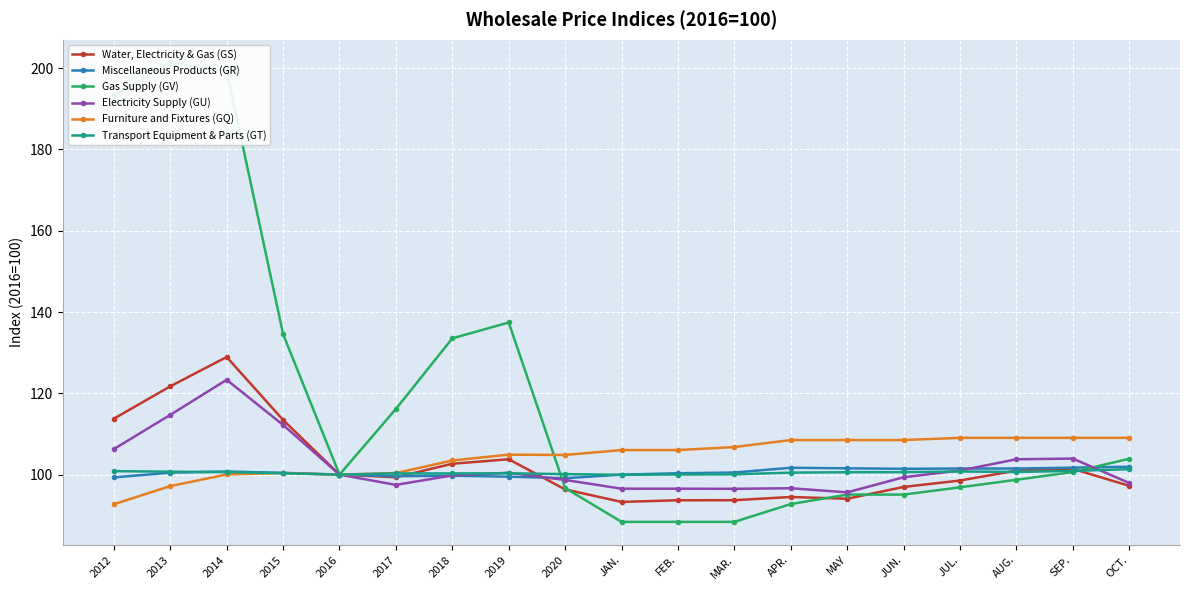

What is the sum of all Water, Electricity & Gas (GS) values?

1944.5